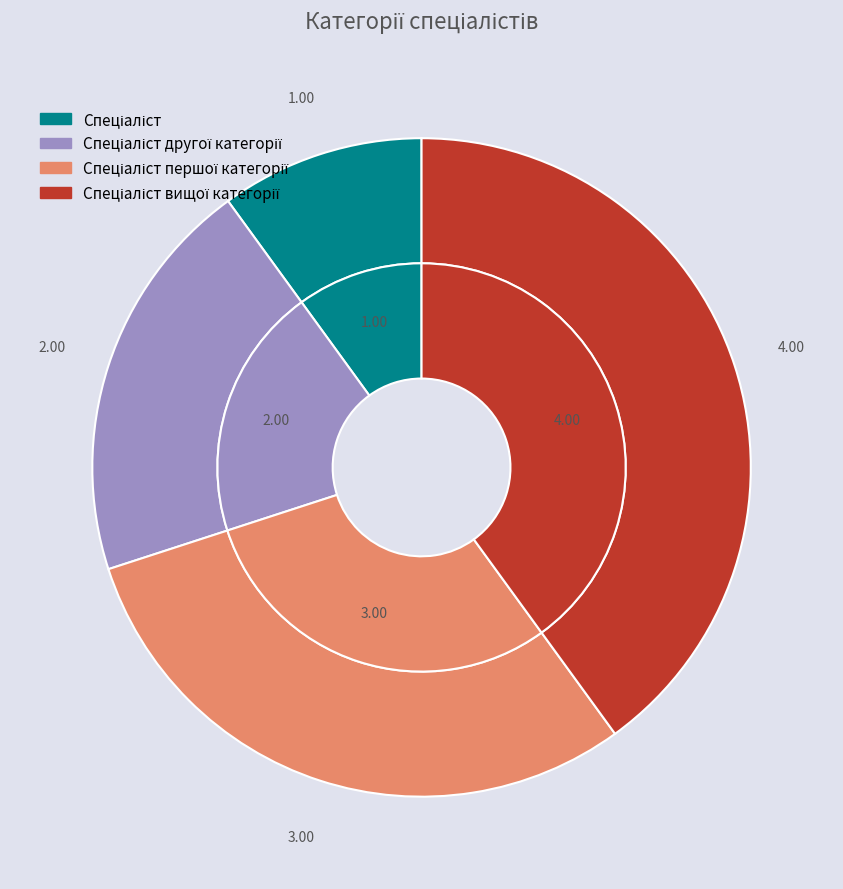

What is the ratio of the value at Спеціаліст to the value at Спеціаліст другої категорії?

0.5